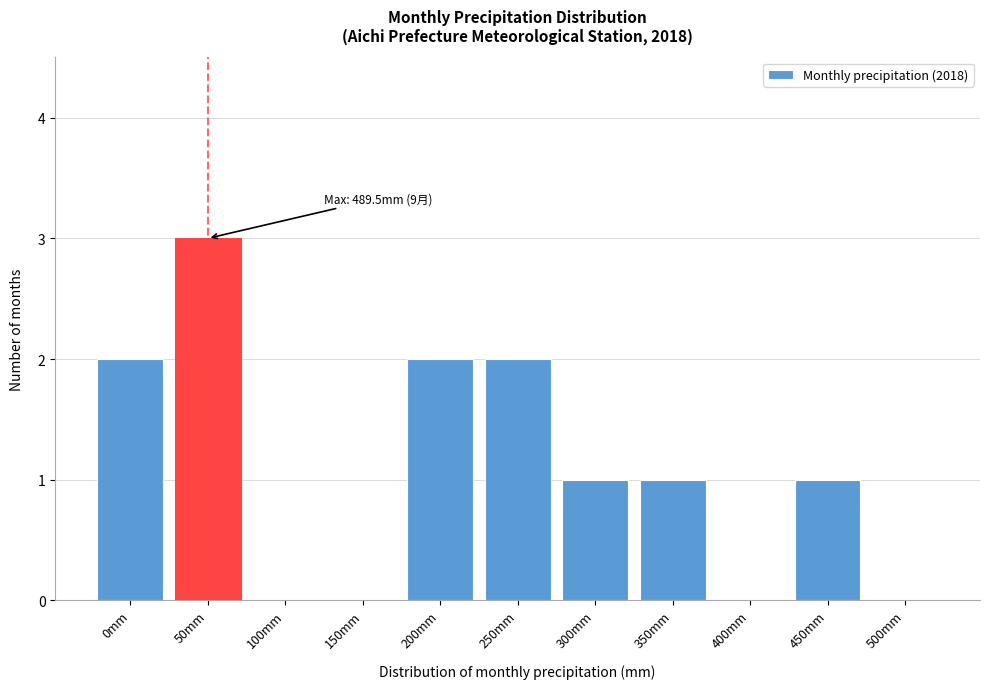

Reading left to right, transcribe all the data shown in this chart.

0mm=2	50mm=3	100mm=0	150mm=0	200mm=2	250mm=2	300mm=1	350mm=1	400mm=0	450mm=1	500mm=0